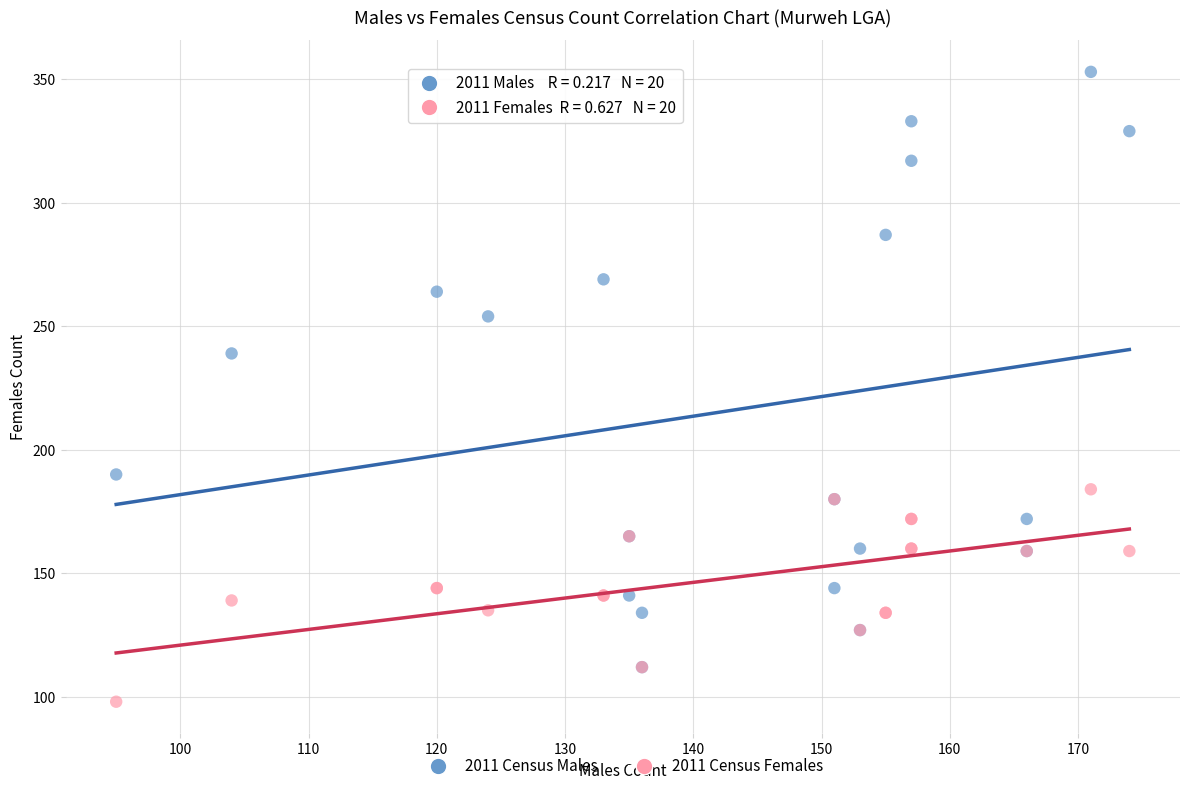

Which series has the widest spread of Y values?

2011 Census Males